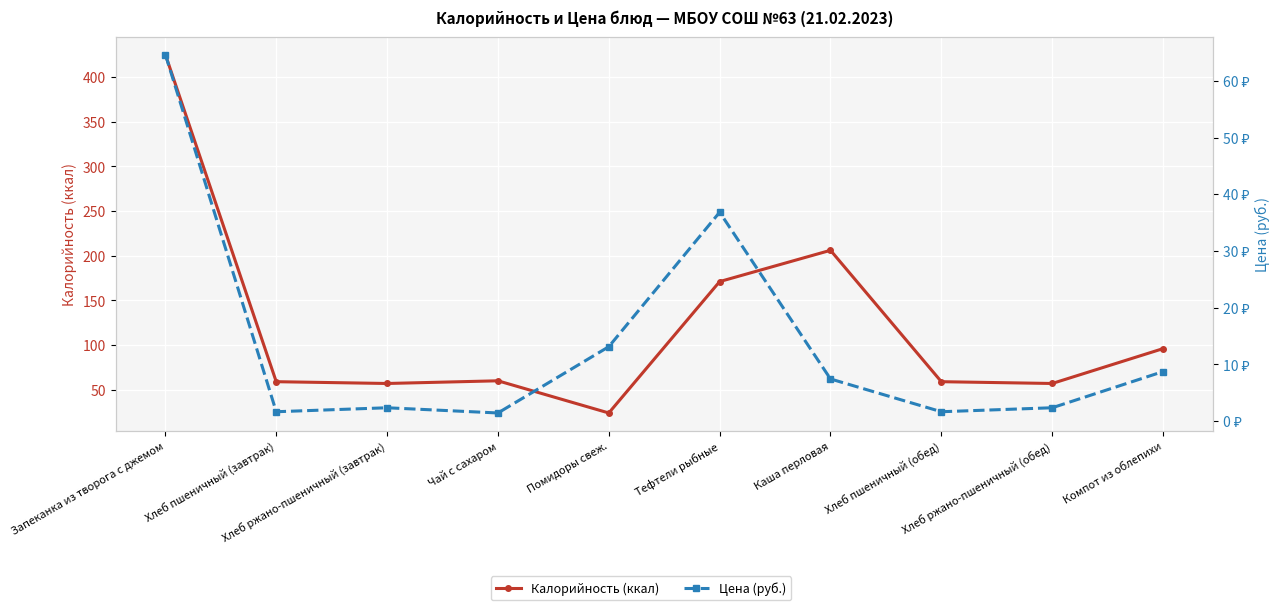

True or false: Калорийность (ккал) and Цена (руб.) cross at least once.

False